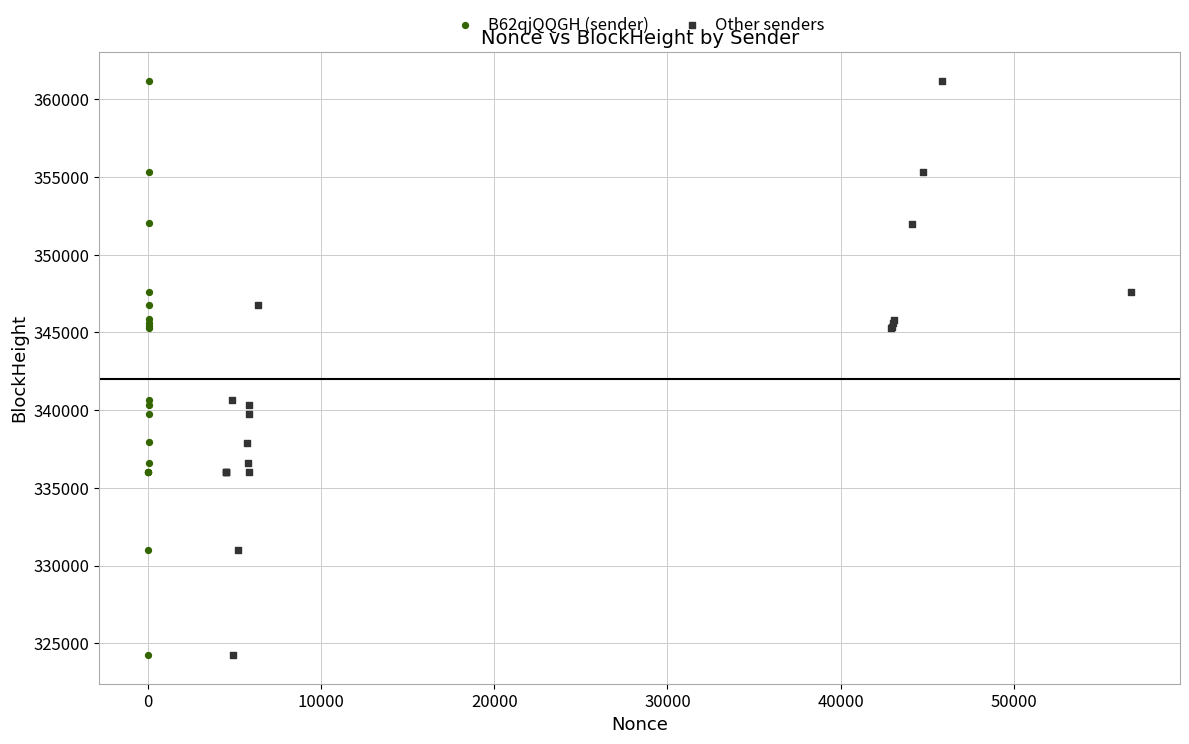

Which series has the largest Y range (max minus min)?

Other senders